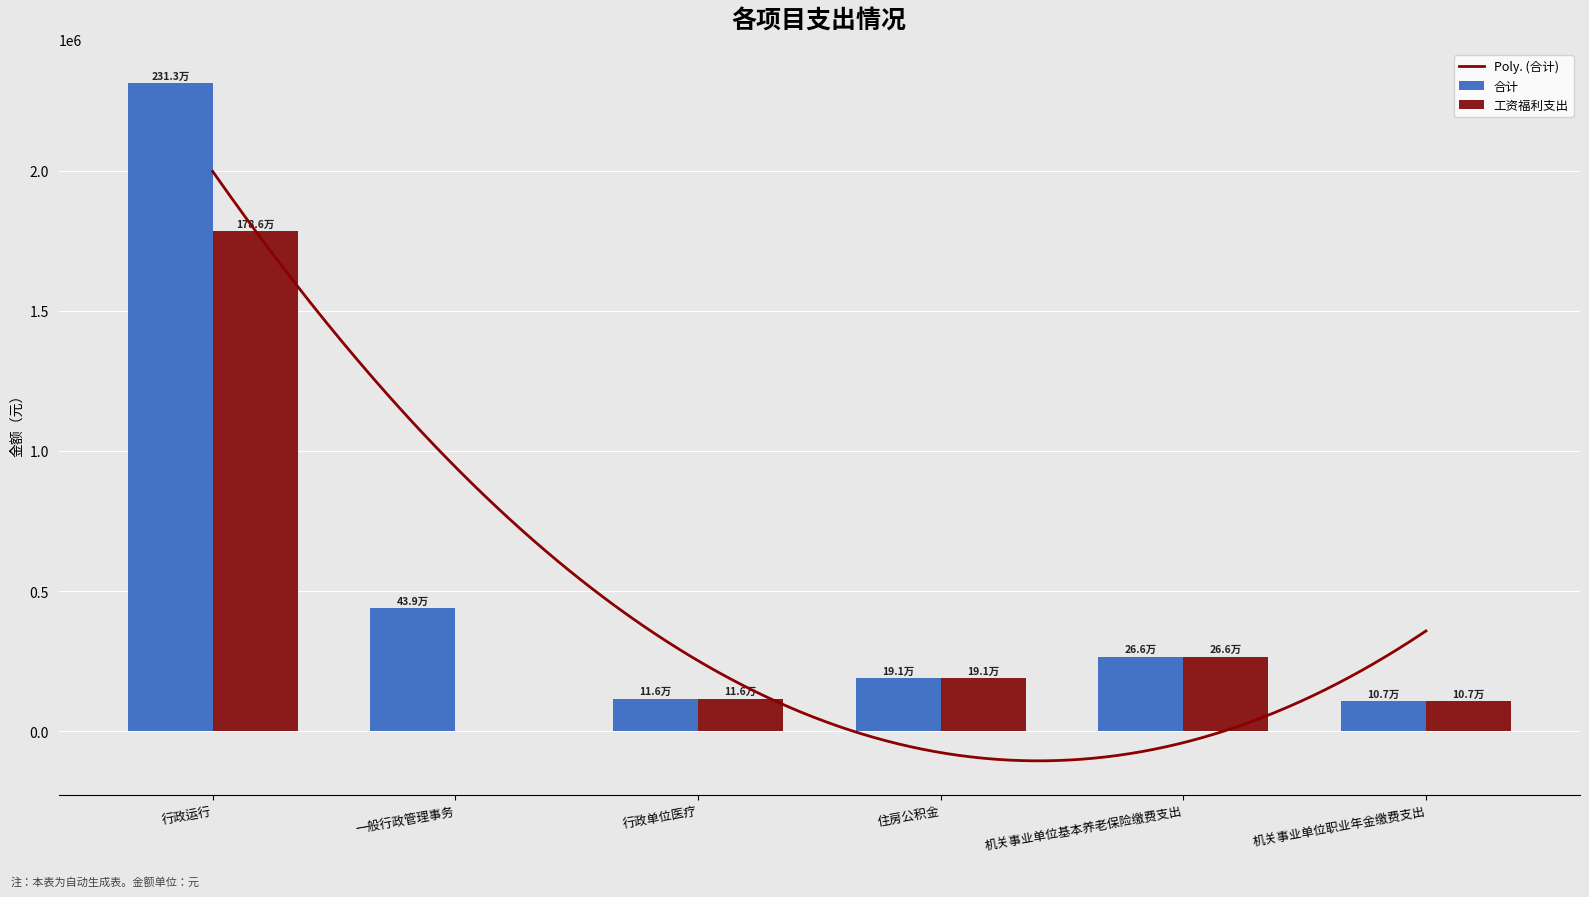

The value of 工资福利支出 at 机关事业单位基本养老保险缴费支出 is 135247.3. True or false?

False